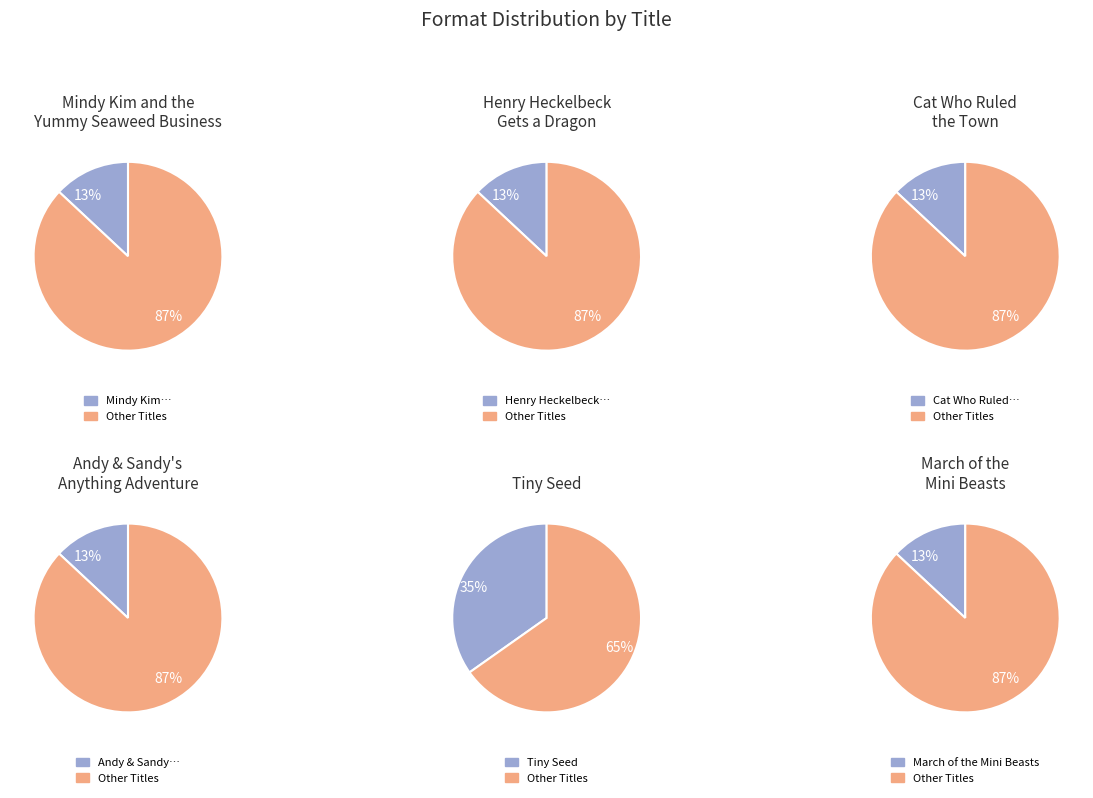

Rank the categories by value from highest to lowest.

Tiny Seed, Mindy Kim and the Yummy Seaweed Business, Henry Heckelbeck Gets a Dragon, Cat Who Ruled the Town, Andy & Sandy's Anything Adventure, March of the Mini Beasts